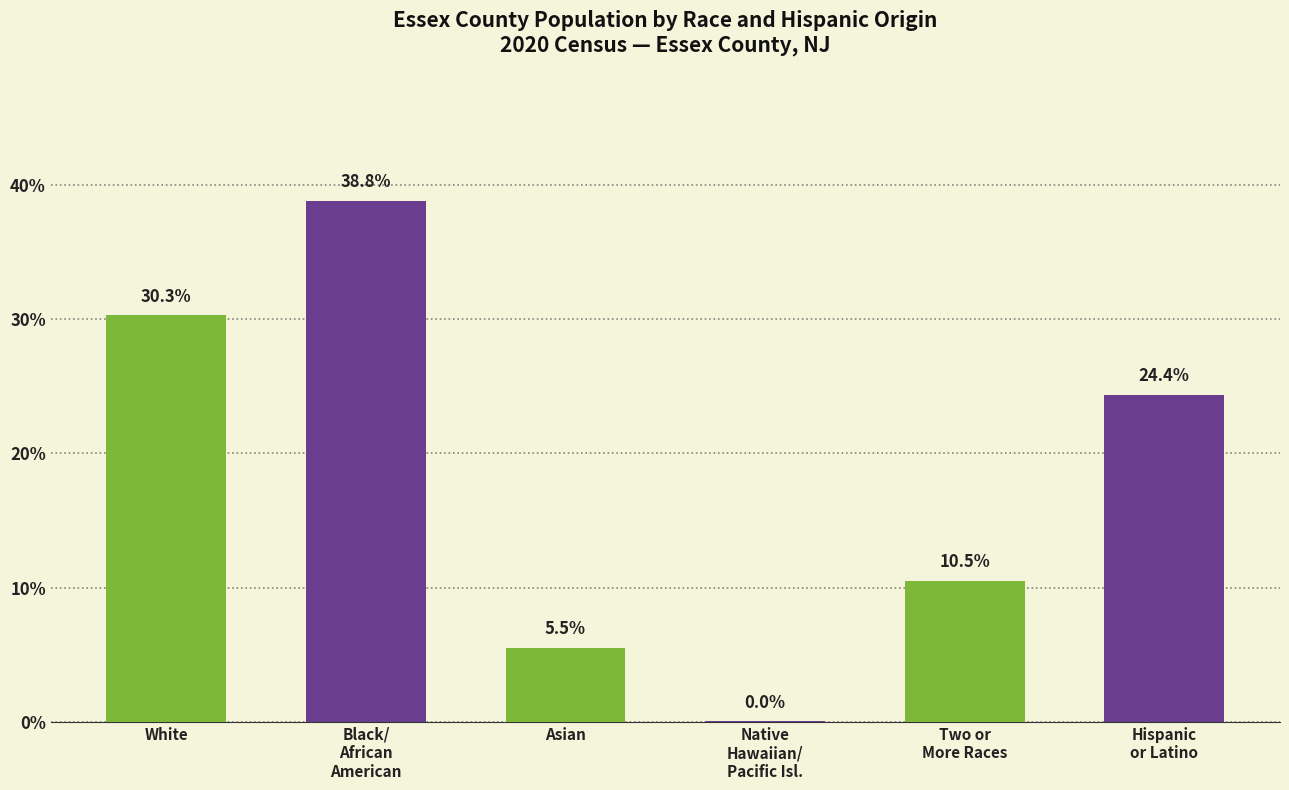

What is the sum of the values at White and Asian?

35.8